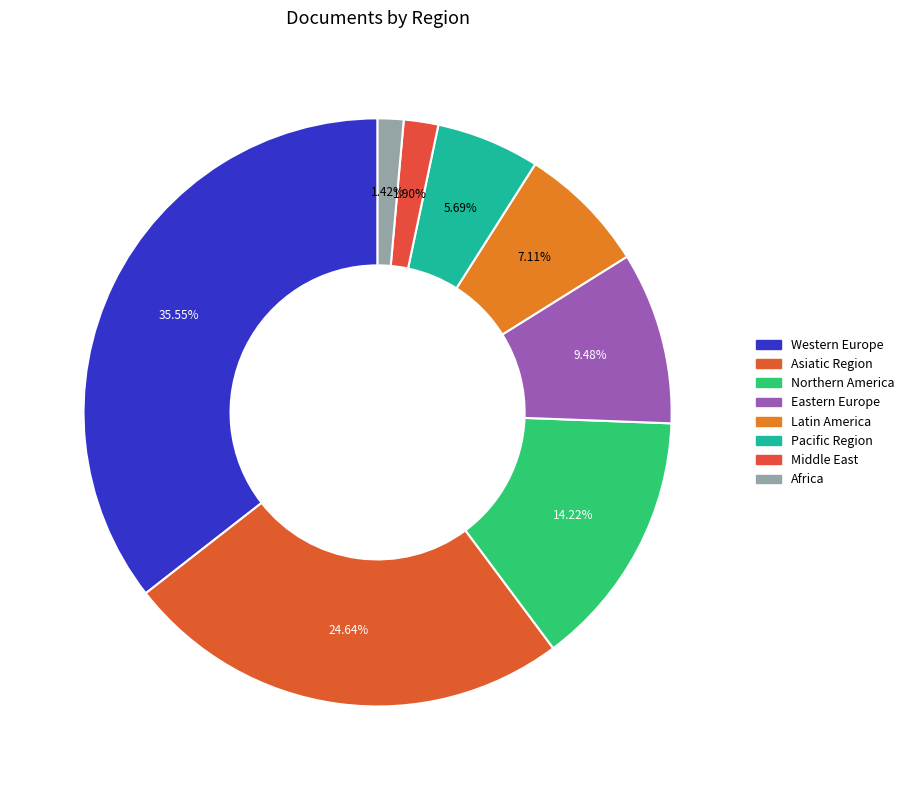

True or false: Northern America accounts for 28% of the total.

False